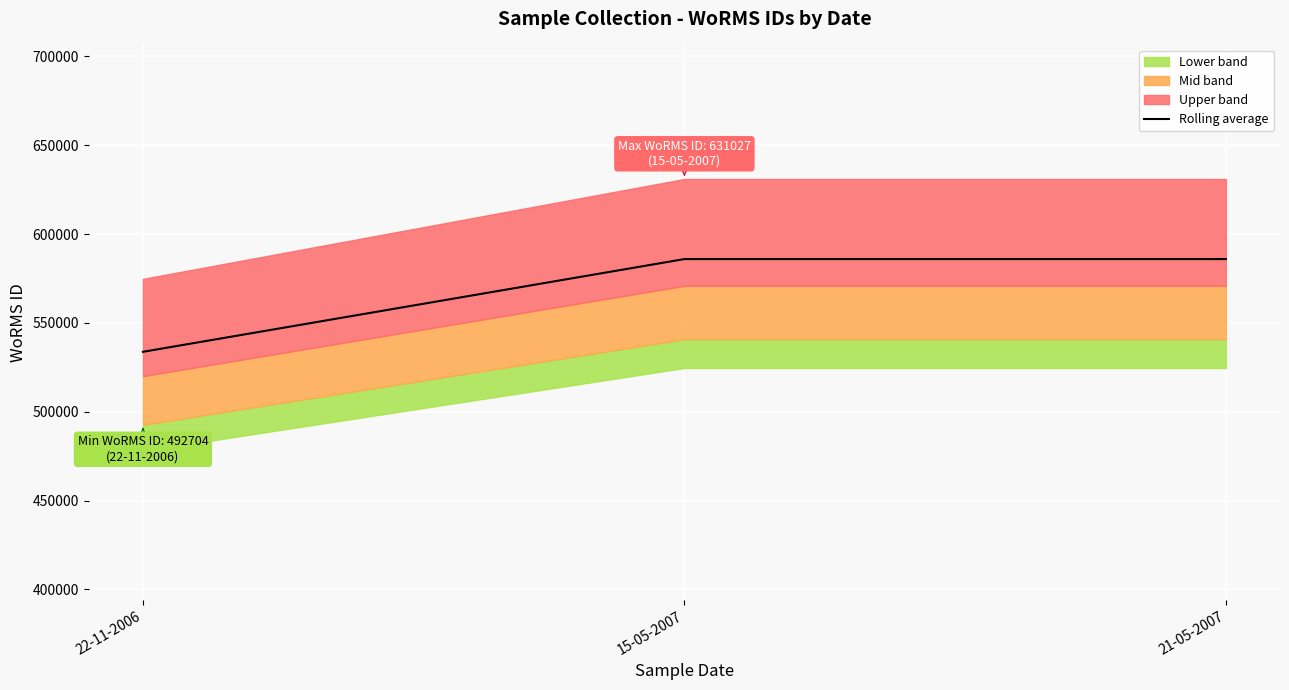

Does the chart display data point markers on the line(s)?

No